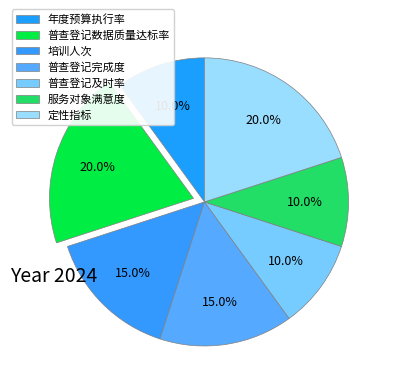

True or false: 普查登记数据质量达标率 accounts for 29% of the total.

False